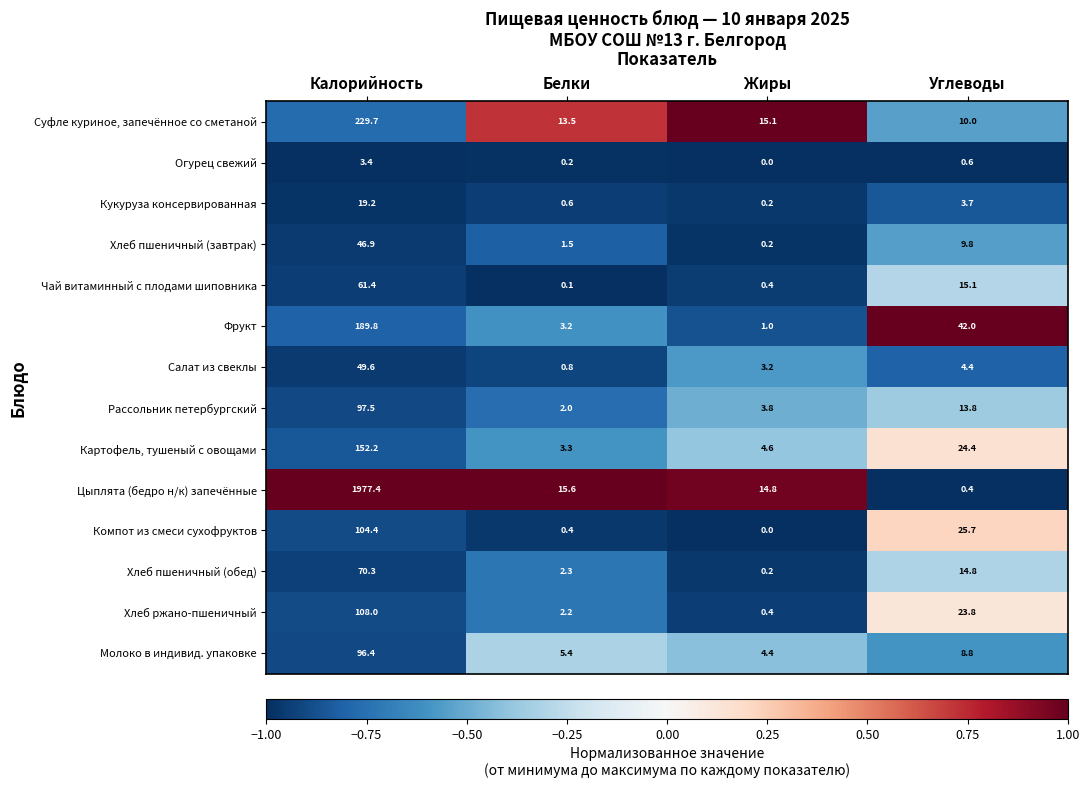

What is the average value of the Салат из свеклы series?

14.5